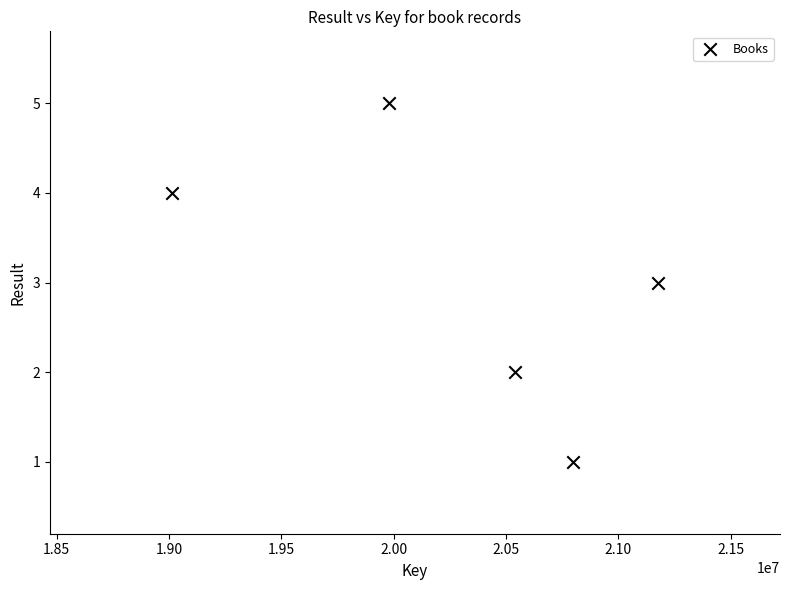

What is the average X value?

20301187